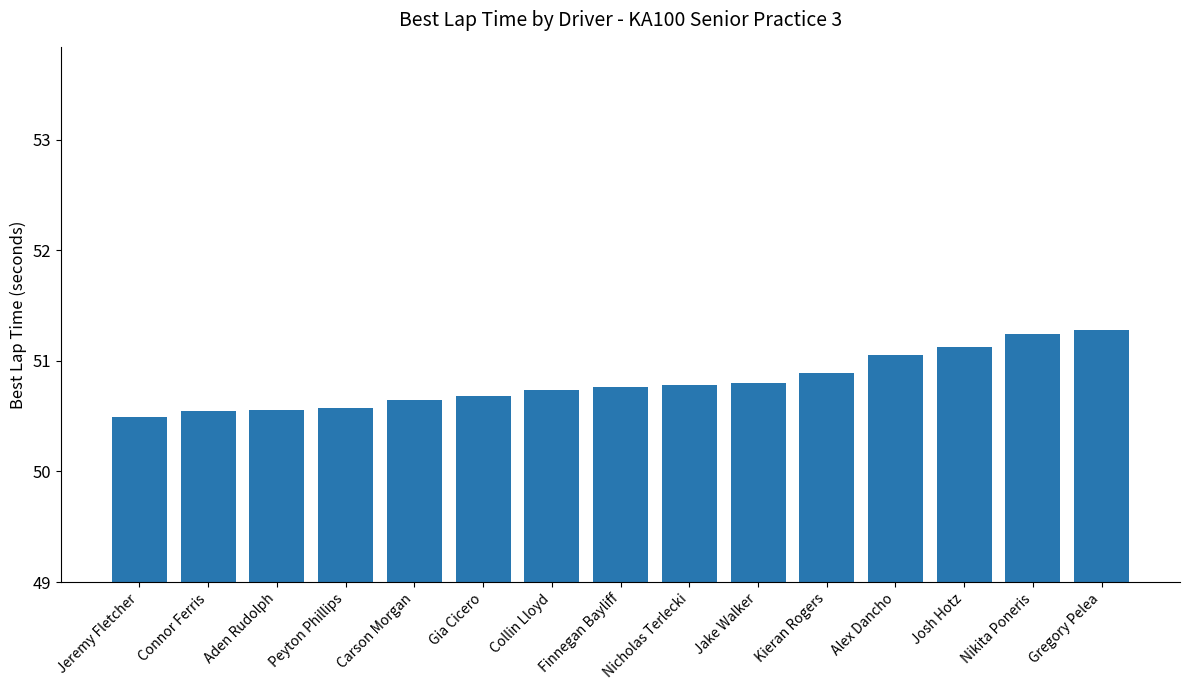

Is it true that the value at Peyton Phillips is 11.4?

False